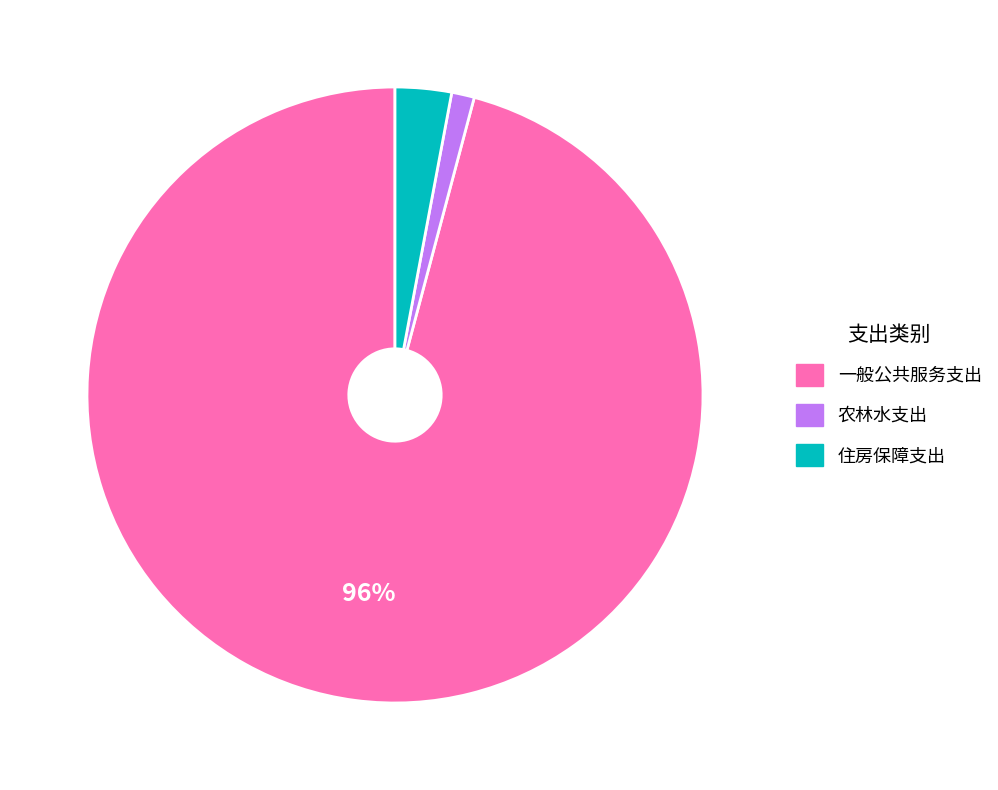

Does 一般公共服务支出 represent more than half of the total?

Yes